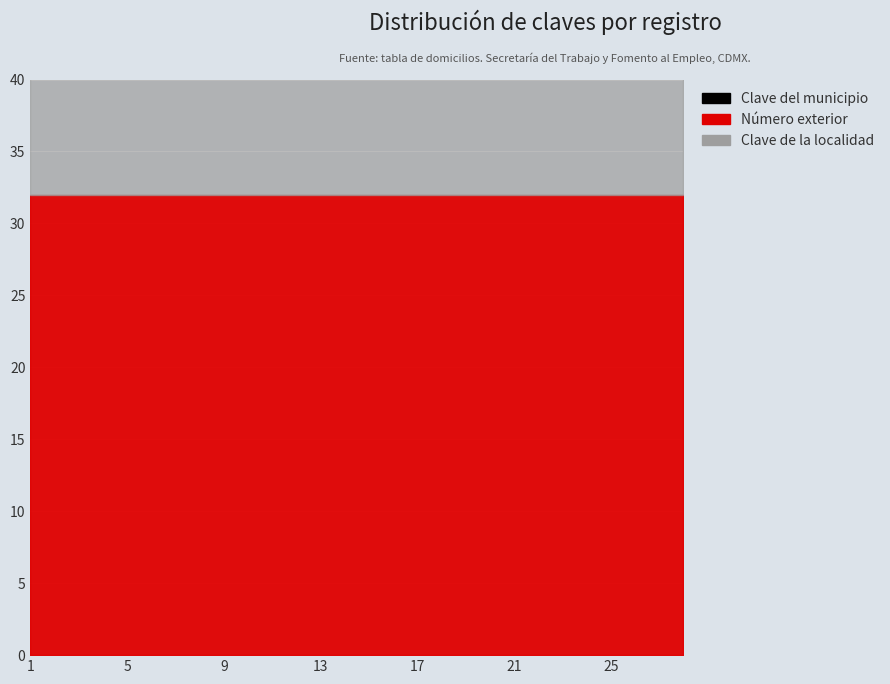

Which has a higher value, 16 or 10?

16